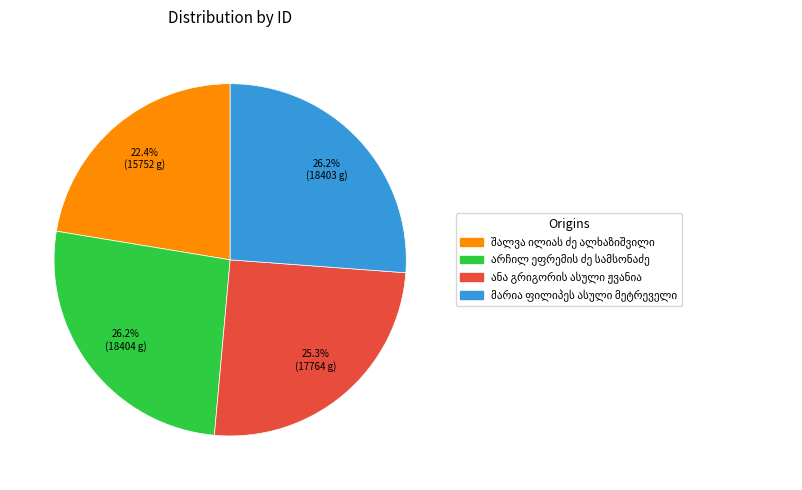

Is there a majority slice in this chart?

No